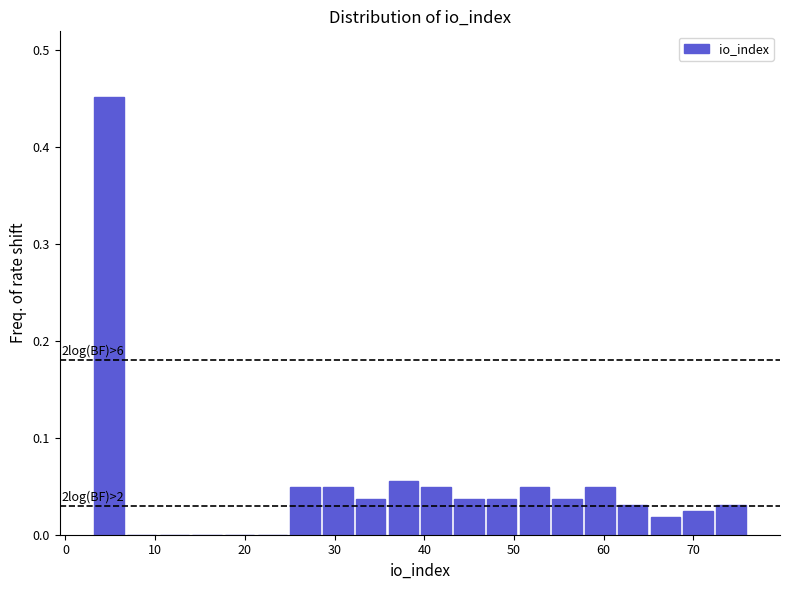

Around what value on the x-axis is the tallest bar? Give the approximate position of its centre, as read against the axis.

5